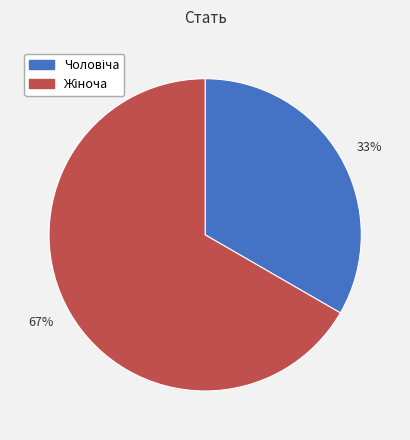

Which category accounts for the majority?

67%